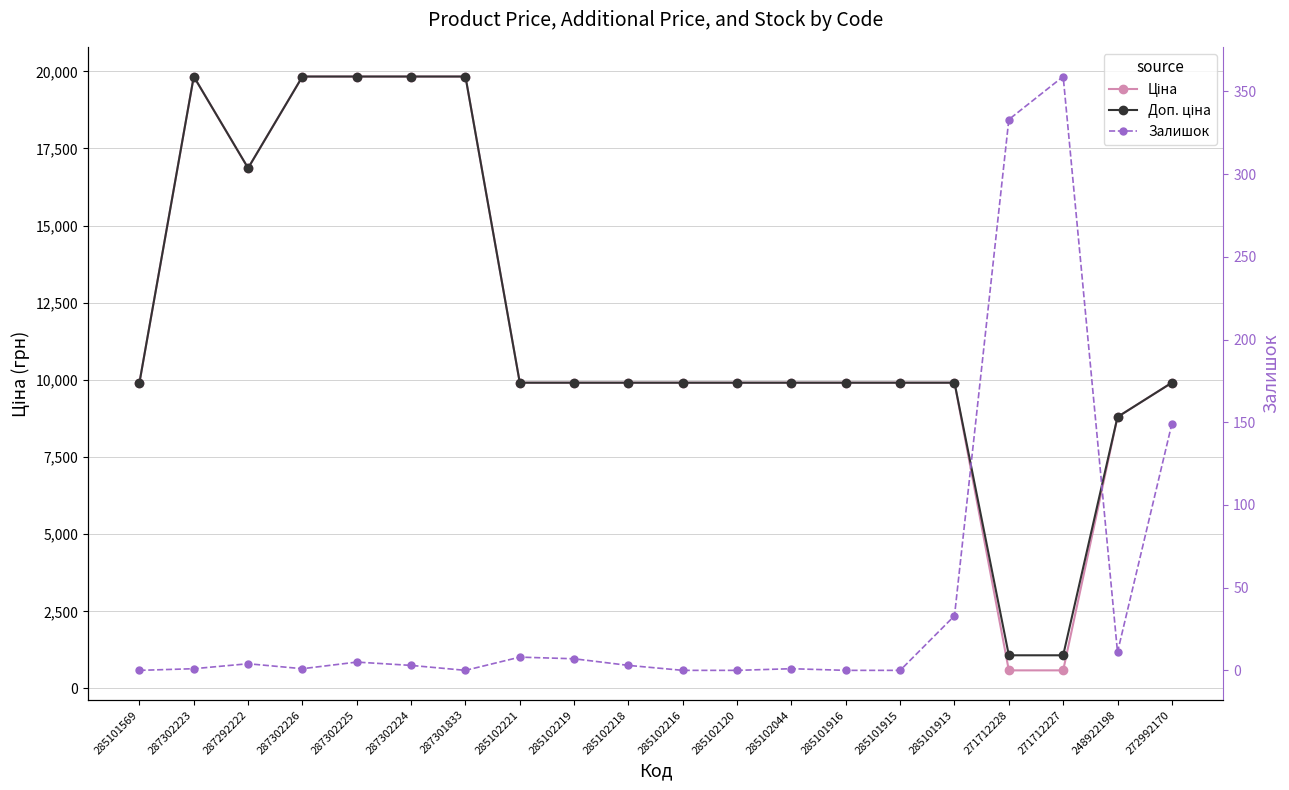

What is the difference between the second highest and minimum values in the Залишок series?

333.0